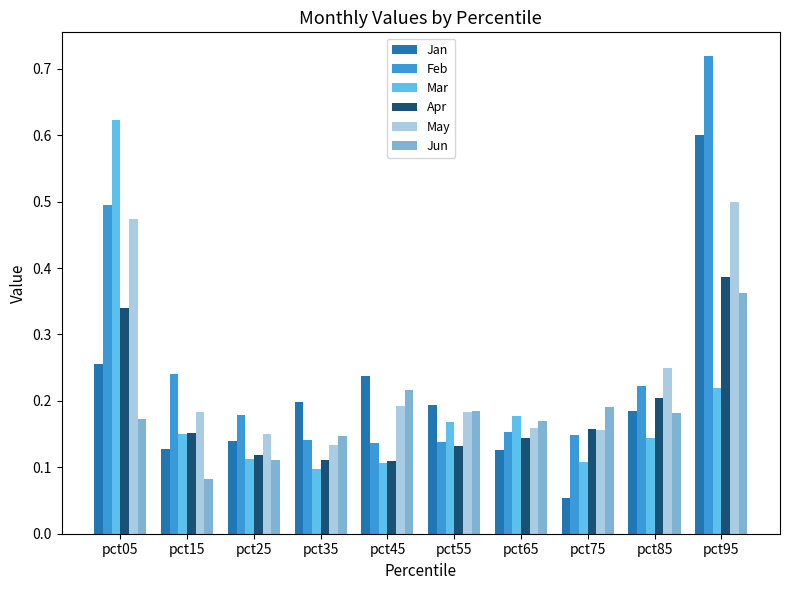

How many distinct data groups are displayed?

6